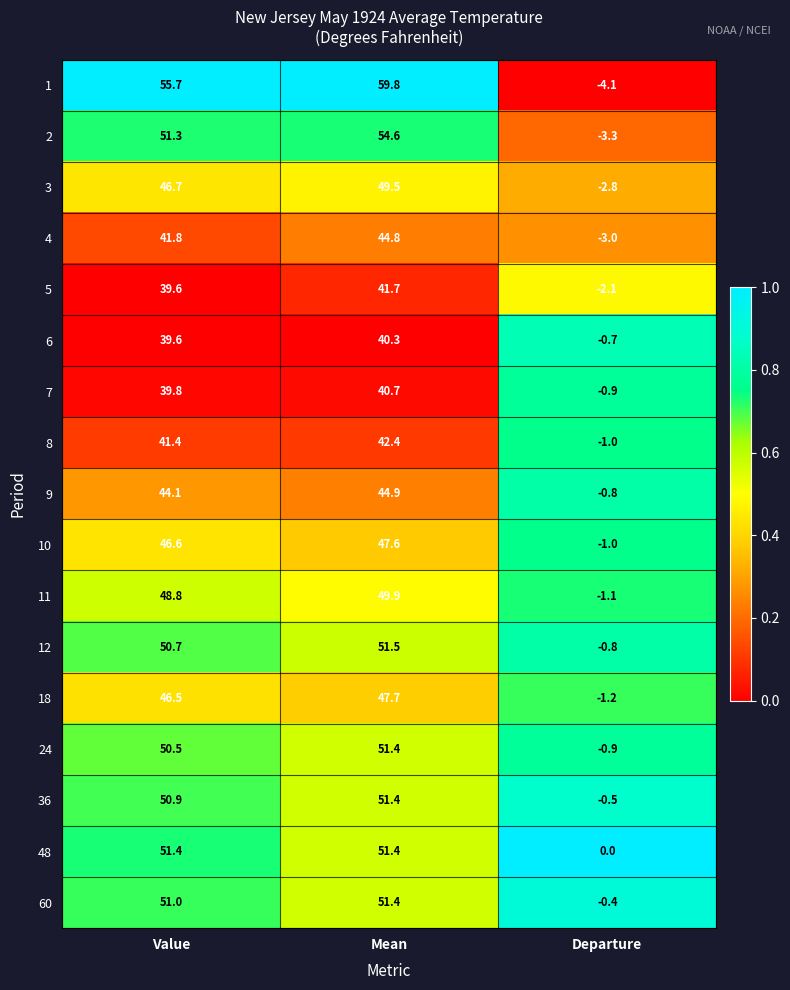

At which label does 7 first exceed 39?

Value